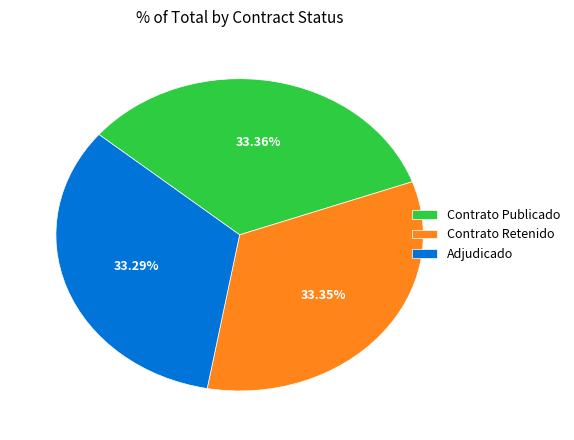

Count the number of slices in the pie.

3